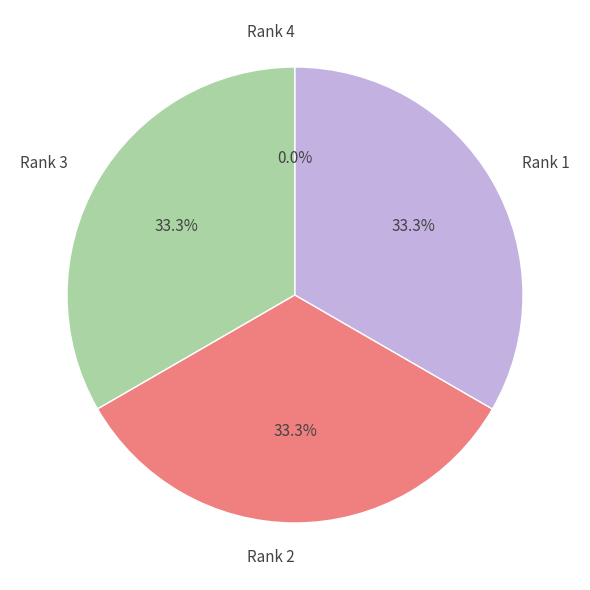

Does Rank 3 account for over 50% of the chart?

No